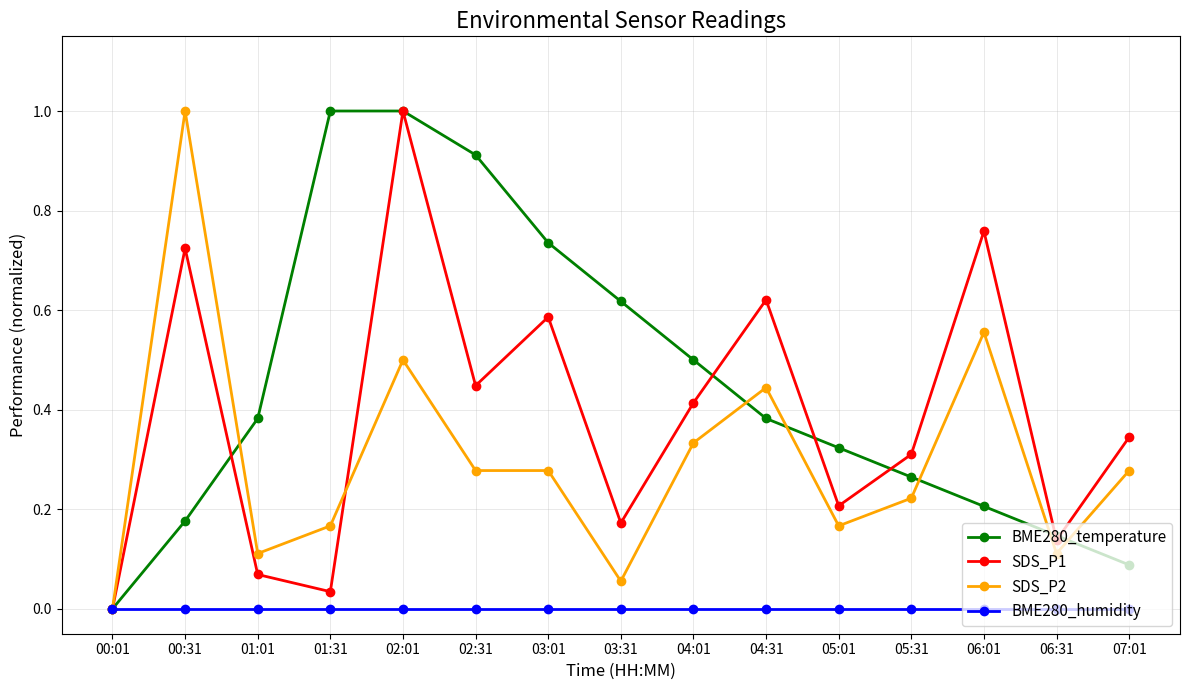

Rank the series at 03:31 from lowest to highest value.

BME280_humidity, SDS_P2, SDS_P1, BME280_temperature